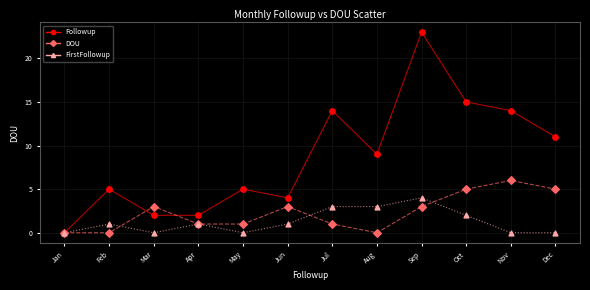

At which category is the sum across all series the highest?

Sep